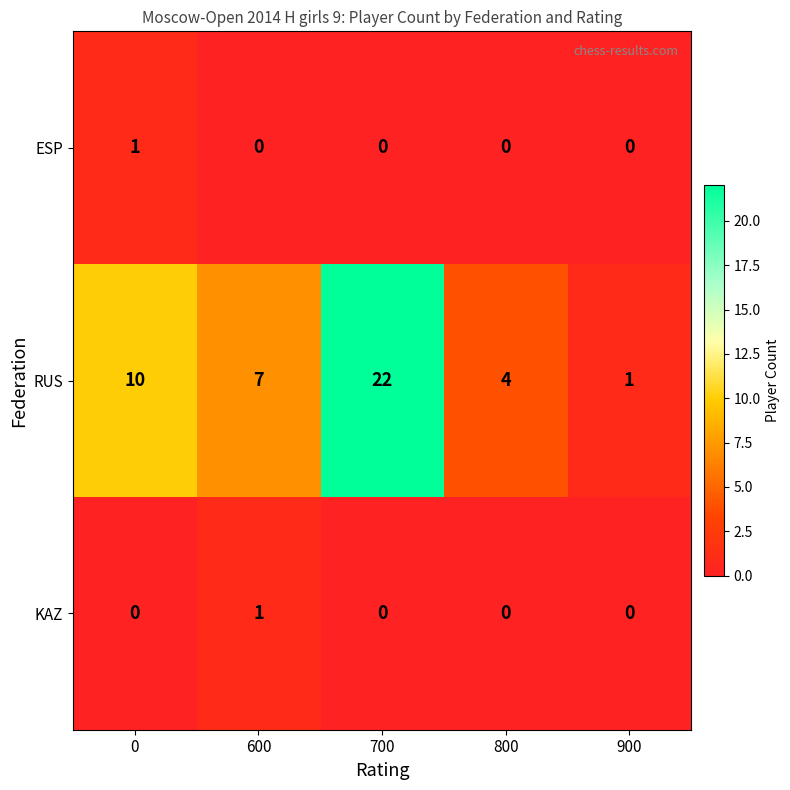

How many RUS values are between 4 and 10?

3